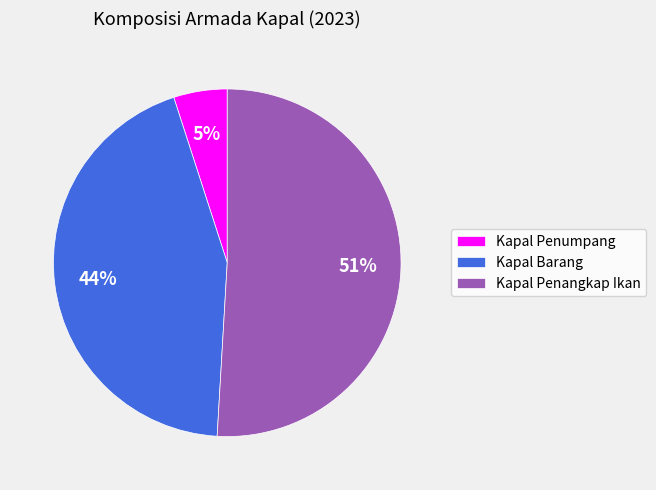

How many slices are in this pie chart?

3